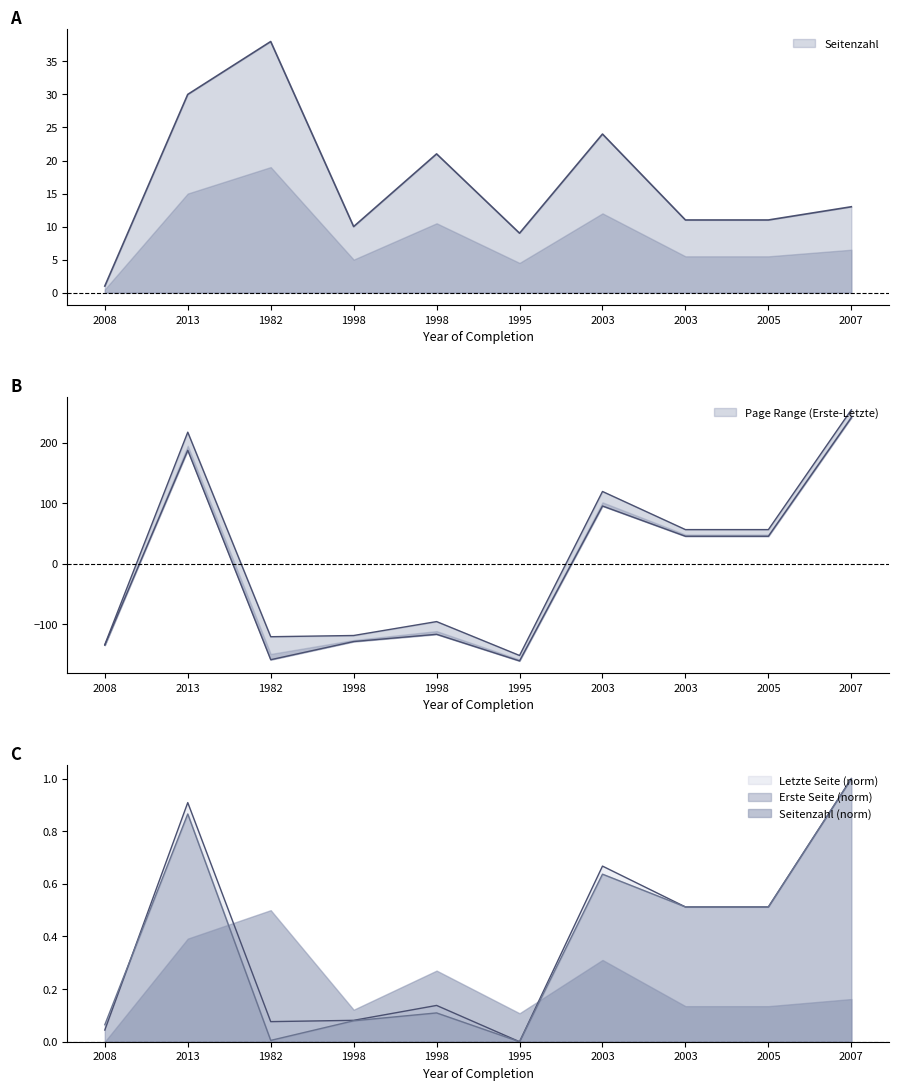

At which category does the chart reach its peak across all series?

2007